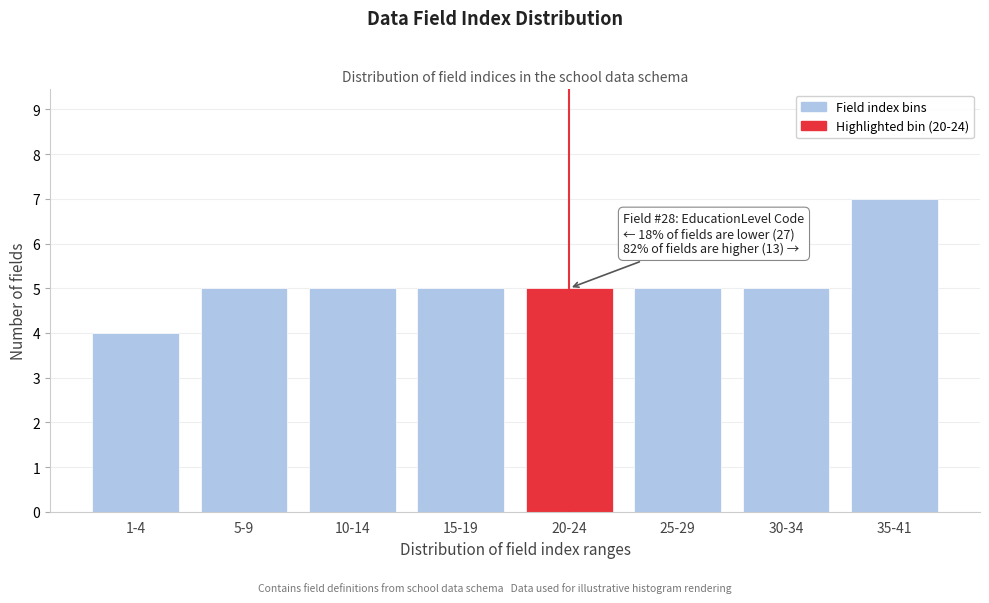

Reading left to right, list all the values displayed in this chart.

4	5	5	5	5	5	5	7